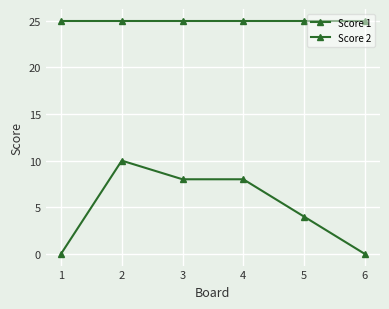

Where does the Score 2 series first go above 8?

2